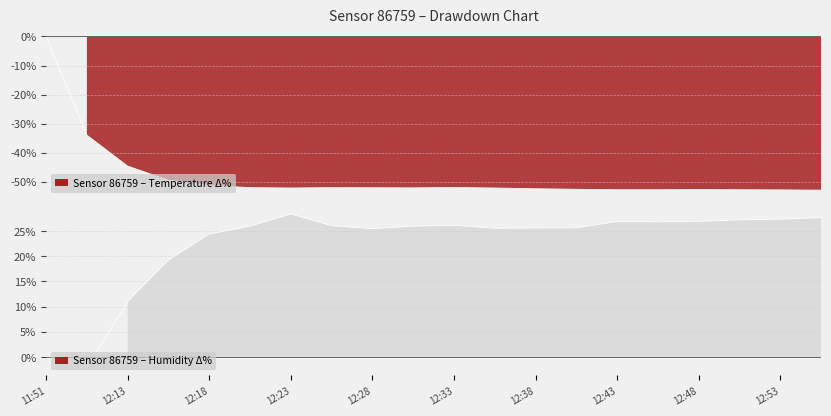

At how many categories does at least one series exceed -7?

20